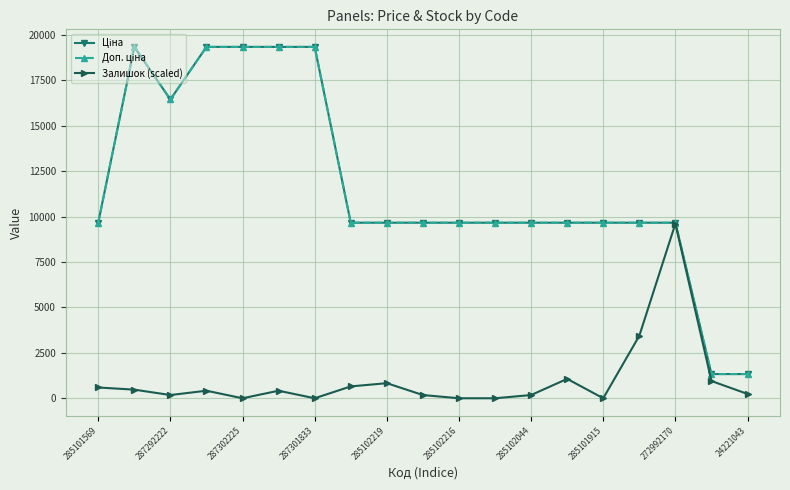

How many lines are shown in the chart?

3